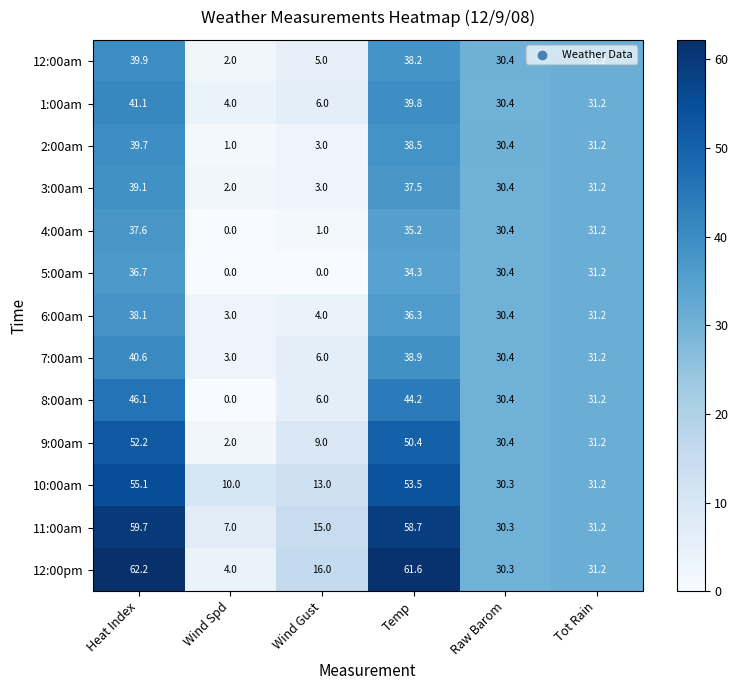

At how many categories does at least one series exceed 45?

2